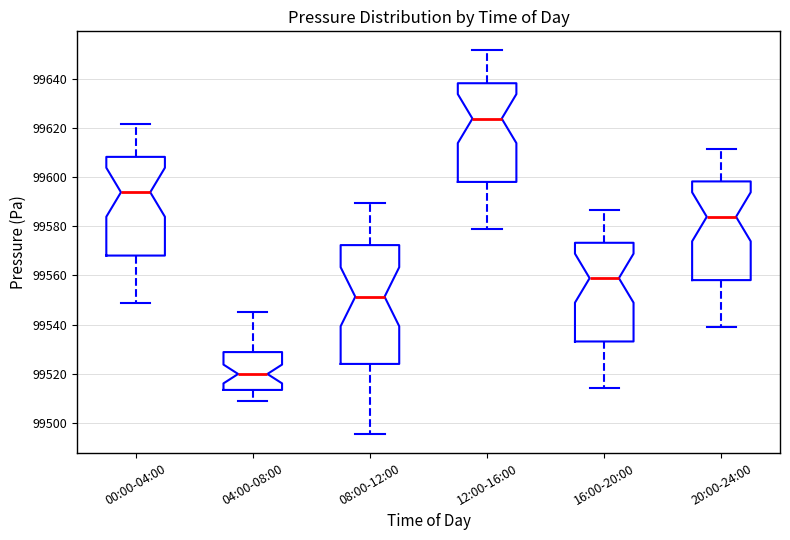

Reading left to right, transcribe this box plot: for each box, give where its median line is, the range the box spans, and where its two whiskers end, as read against the y-axis. The values are not printed on the chart, so give them approximately, as read against the axis.

00:00-04:00: median 99594, box 99568 to 99608, whiskers 99548 to 99622
04:00-08:00: median 99520, box 99514 to 99528, whiskers 99510 to 99546
08:00-12:00: median 99552, box 99524 to 99572, whiskers 99496 to 99590
12:00-16:00: median 99624, box 99598 to 99638, whiskers 99578 to 99652
16:00-20:00: median 99558, box 99534 to 99574, whiskers 99514 to 99586
20:00-24:00: median 99584, box 99558 to 99598, whiskers 99538 to 99612